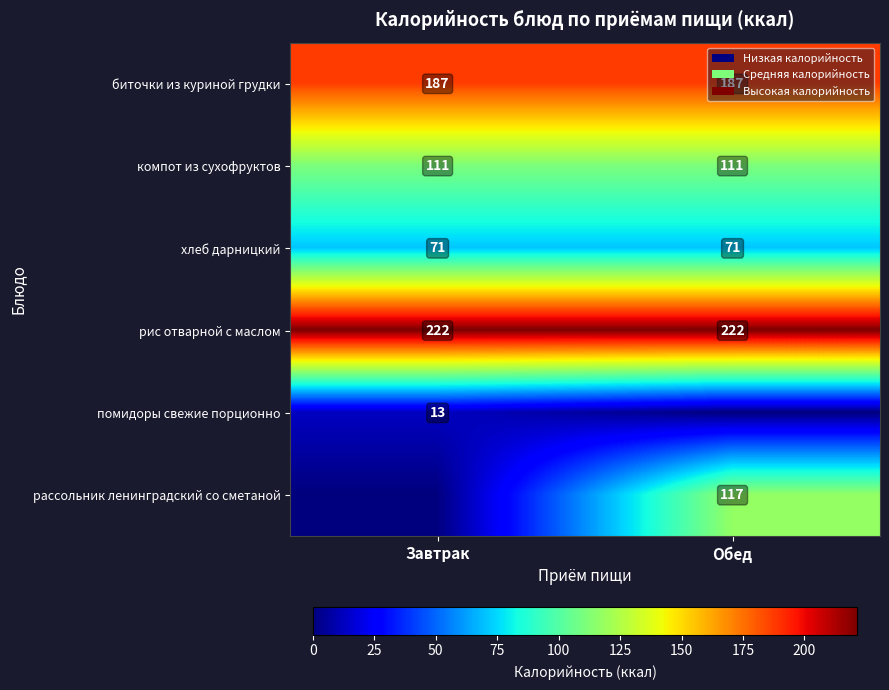

The value of хлеб дарницкий at Завтрак is 105. True or false?

False